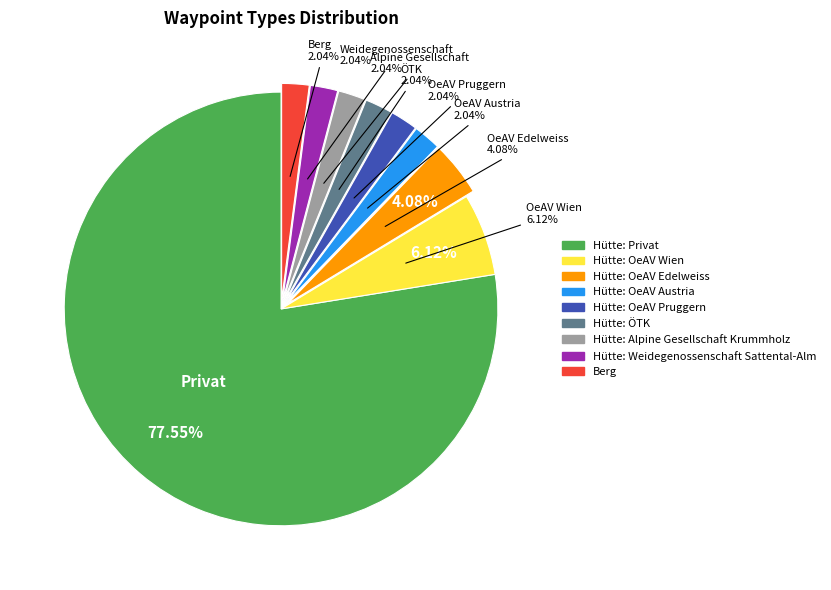

What percentage is the Hütte: ÖTK slice, to the nearest percent?

2%